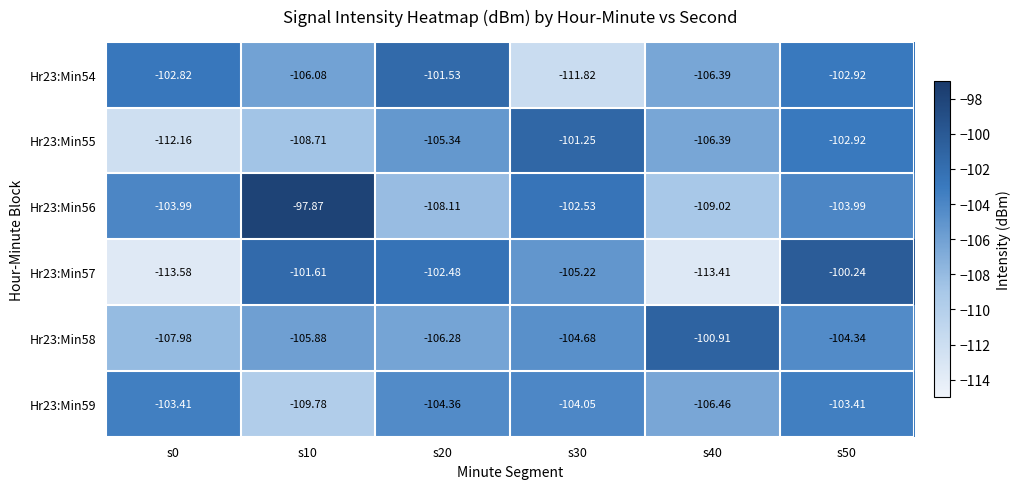

Is the value of Hr23:Min54 at s0 greater than the value of Hr23:Min55 at s0?

Yes